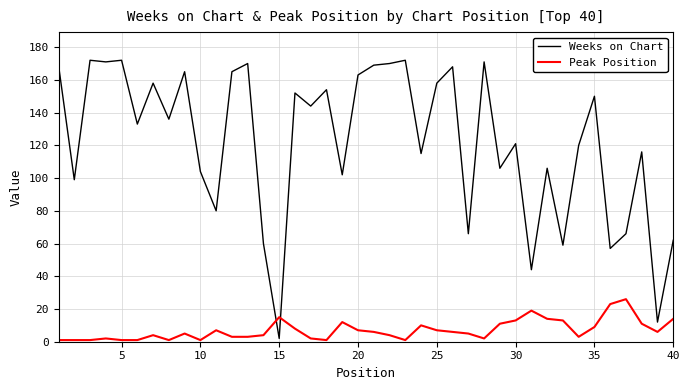

What is the greatest value displayed?

172